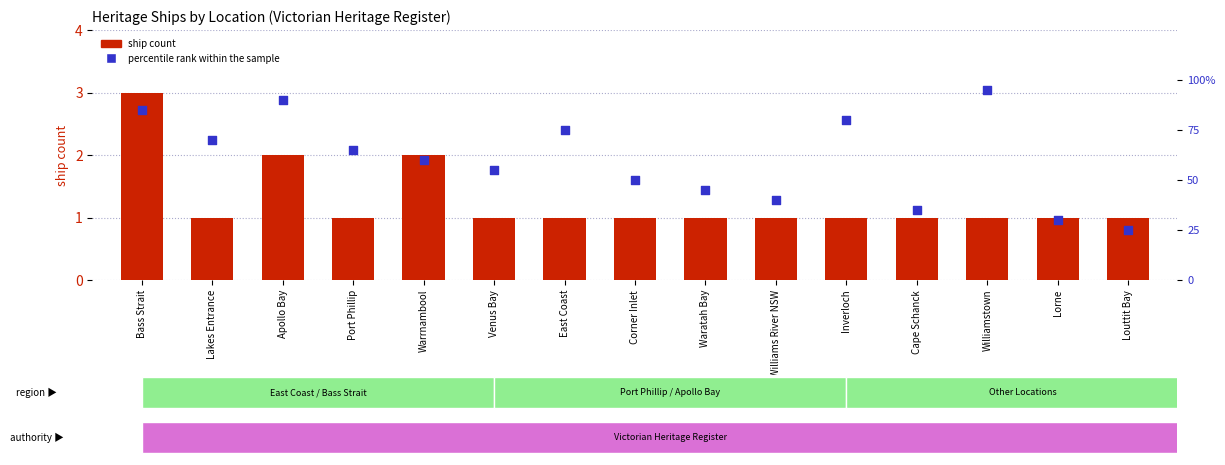

Which series has the widest spread of Y values?

percentile rank within the sample